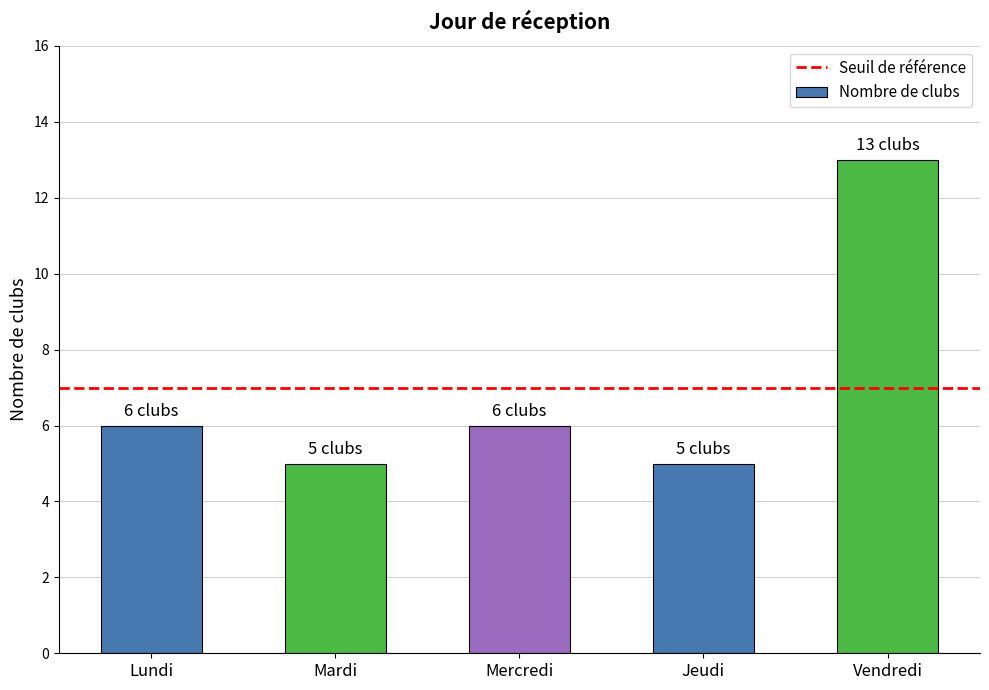

What is the sum of the values at Jeudi and Lundi?

11